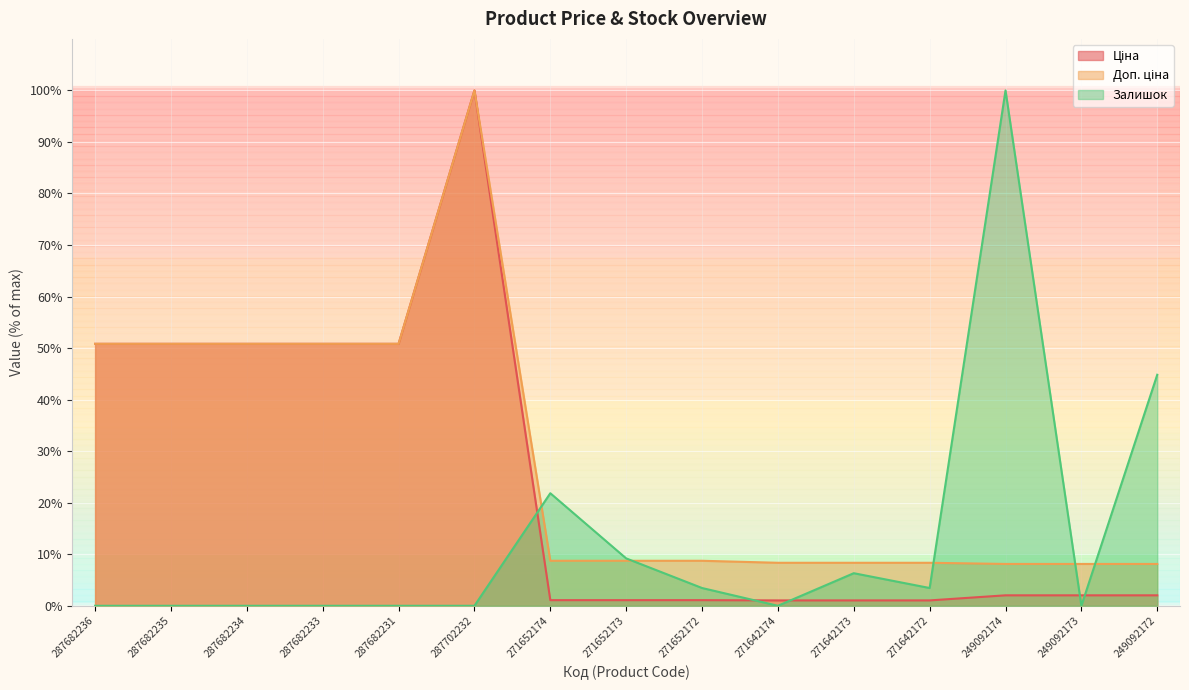

What is the spread (max minus min) of values at 271652172?

7.6